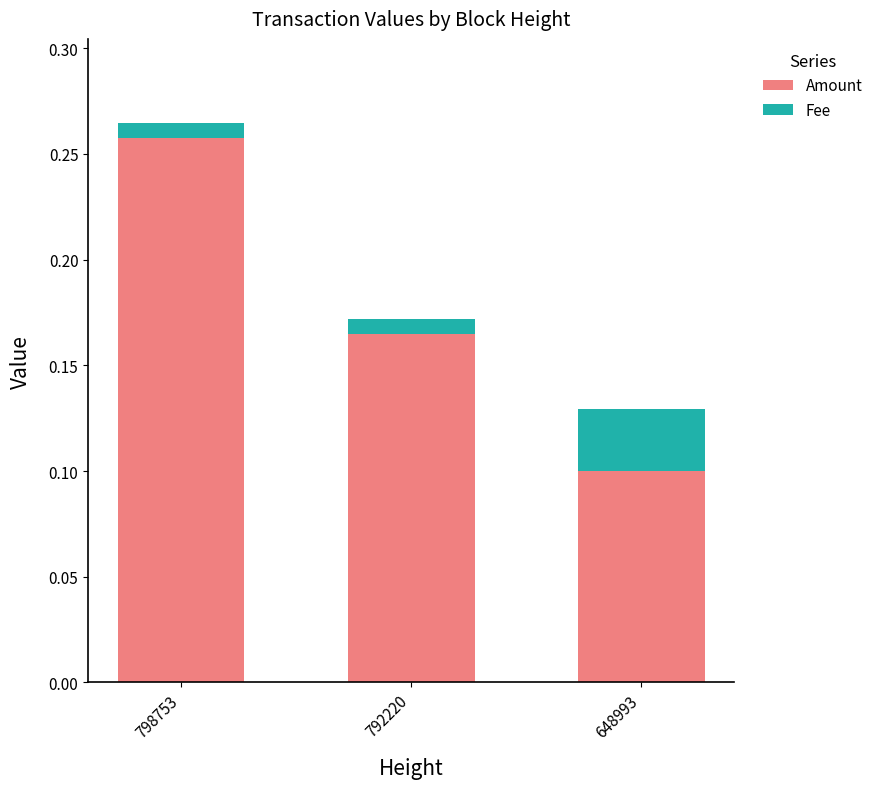

Count the Amount values in the range 0 to 1.

3